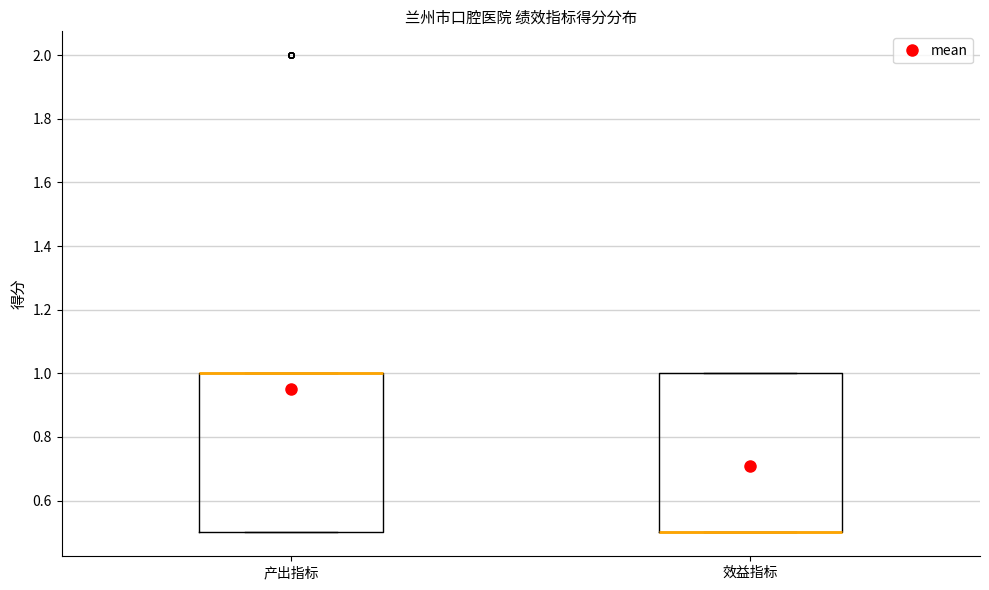

Reading left to right, transcribe this box plot: for each box, give where its median line is, the range the box spans, and where its two whiskers end, as read against the y-axis. The values are not printed on the chart, so give them approximately, as read against the axis.

产出指标: median 1.0 (drawn on the box's upper edge), box 0.5 to 1.0, whiskers 0.5 to 1.0
效益指标: median 0.5 (drawn on the box's lower edge), box 0.5 to 1.0, whiskers 0.5 to 1.0